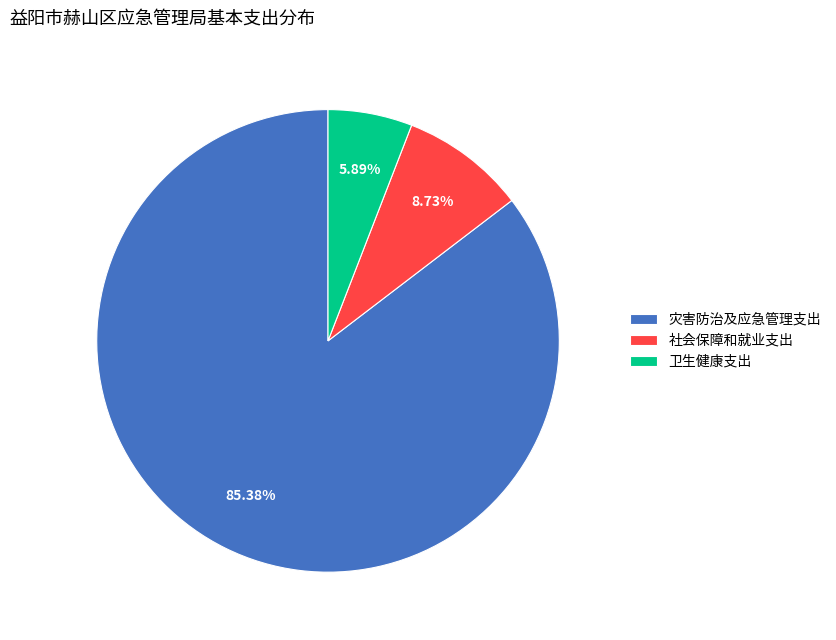

Approximately how many times larger is the value at 灾害防治及应急管理支出 compared to 卫生健康支出?

14.5